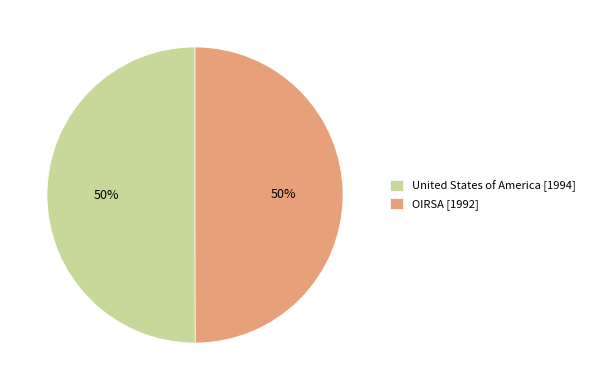

Do OIRSA [1992] and United States of America [1994] together represent more than half of the pie?

Yes